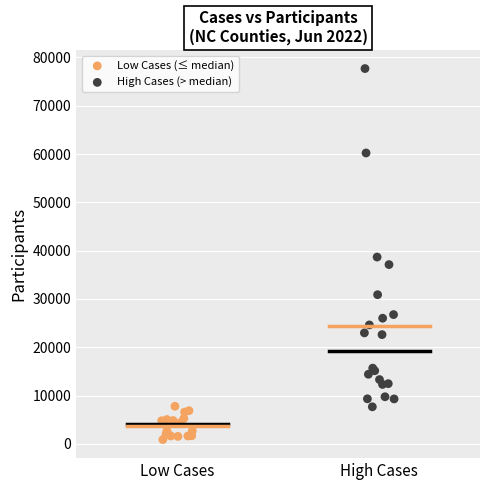

Which series has the widest spread of Y values?

High Cases (> median)